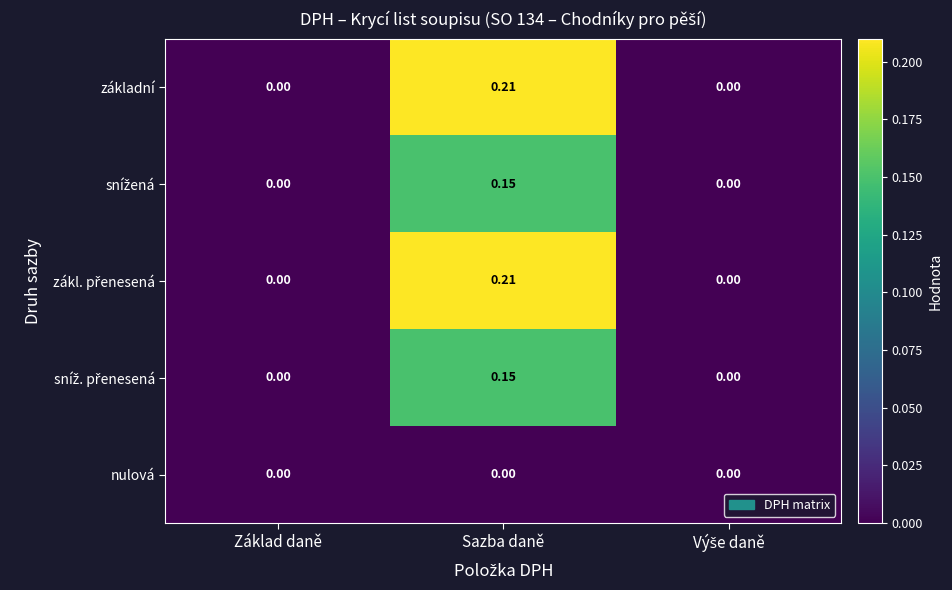

At which category is the sum across all series the highest?

Sazba daně